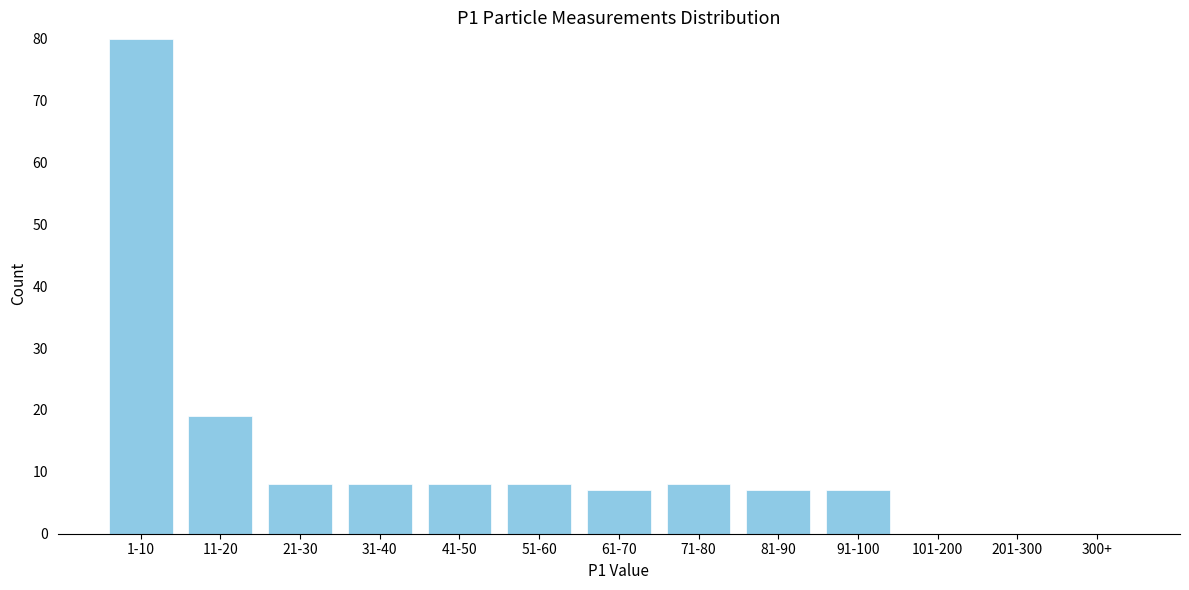

Reading right to left, transcribe all the data shown in this chart.

300+=0	201-300=0	101-200=0	91-100=7	81-90=7	71-80=8	61-70=7	51-60=8	41-50=8	31-40=8	21-30=8	11-20=19	1-10=80